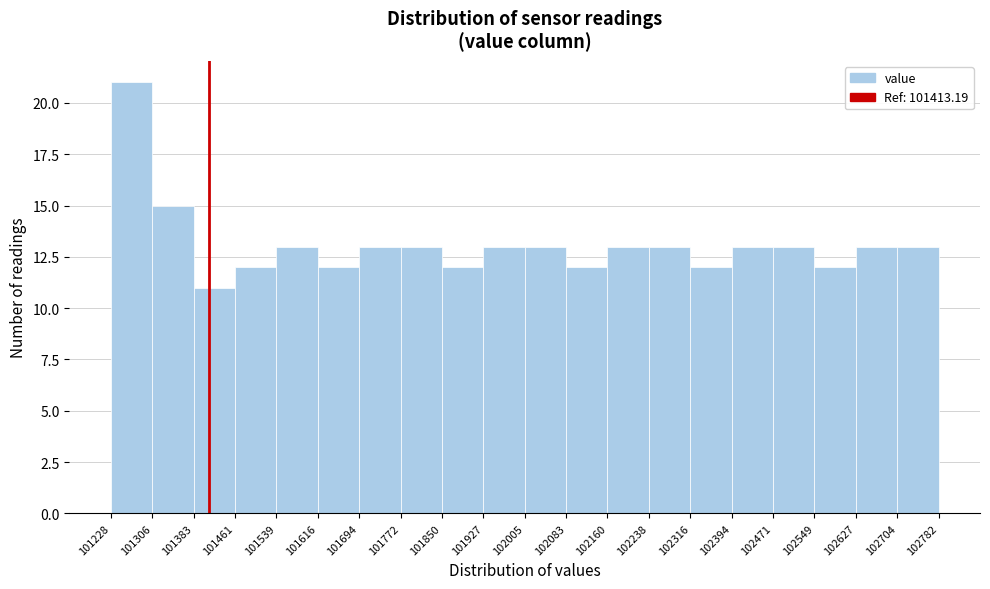

Reading left to right, list every bar in this chart as the range it spans on the x-axis followed by its height. The values are not printed on the chart, so give them approximately, as read against the axis.

101228 to 101306: 21
101306 to 101383: 15
101383 to 101461: 11
101461 to 101539: 12
101539 to 101616: 13
101616 to 101694: 12
101694 to 101772: 13
101772 to 101850: 13
101850 to 101927: 12
101927 to 102005: 13
102005 to 102083: 13
102083 to 102160: 12
102160 to 102238: 13
102238 to 102316: 13
102316 to 102394: 12
102394 to 102471: 13
102471 to 102549: 13
102549 to 102627: 12
102627 to 102704: 13
102704 to 102782: 13